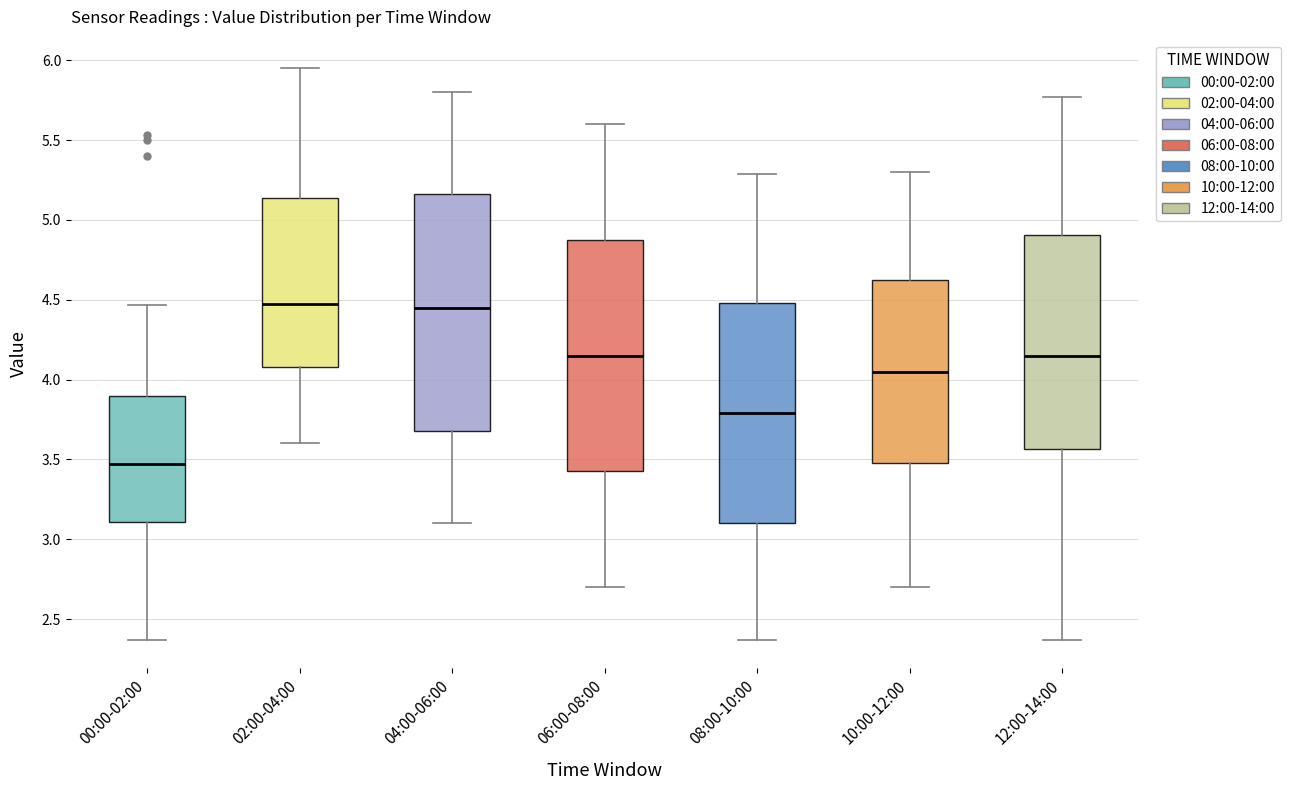

Where is the lower edge of the box for 10:00-12:00 on the y-axis? The values are not printed on the chart, so give them approximately, as read against the axis.

3.50